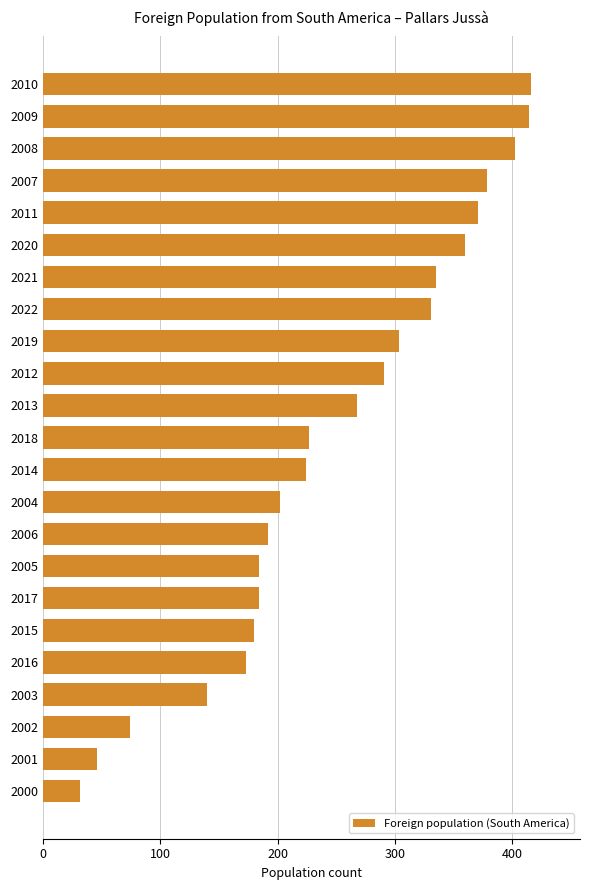

What is the ratio of the value at 2009 to the value at 2004?

2.0